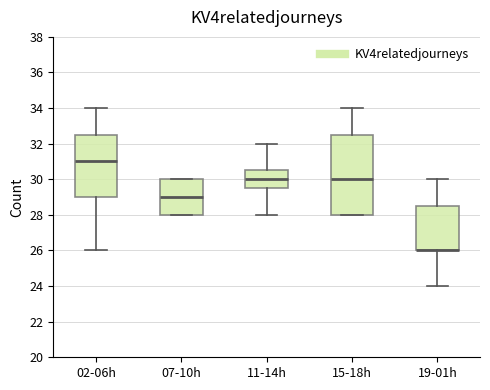

Where does the upper whisker of the box for 11-14h end on the y-axis? The values are not printed on the chart, so give them approximately, as read against the axis.

32.0